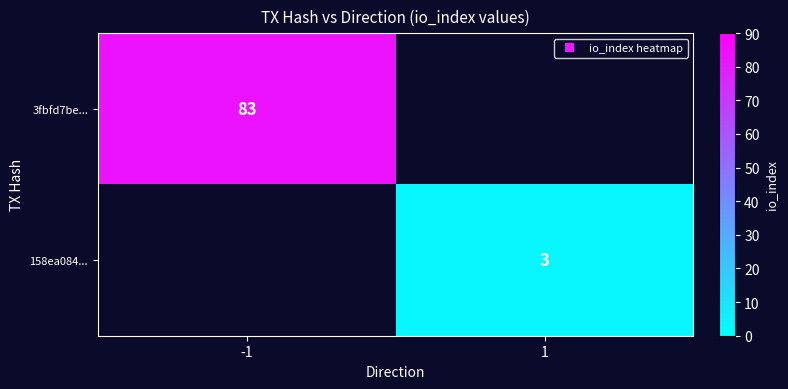

How many categories are shown in the chart?

2